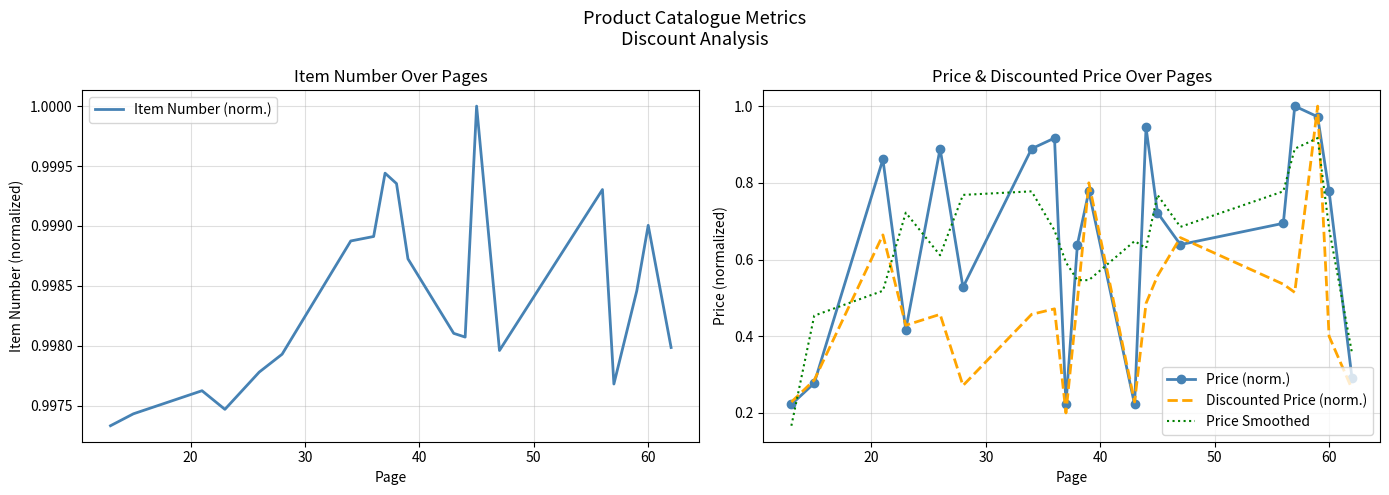

After their last crossing, which series has the higher values: Price (norm.) or Item Number (norm.)?

Item Number (norm.)